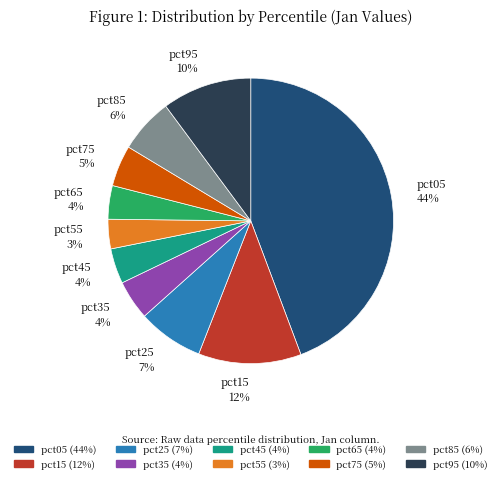

What is the ratio of the value at pct45 to the value at pct05?

0.1